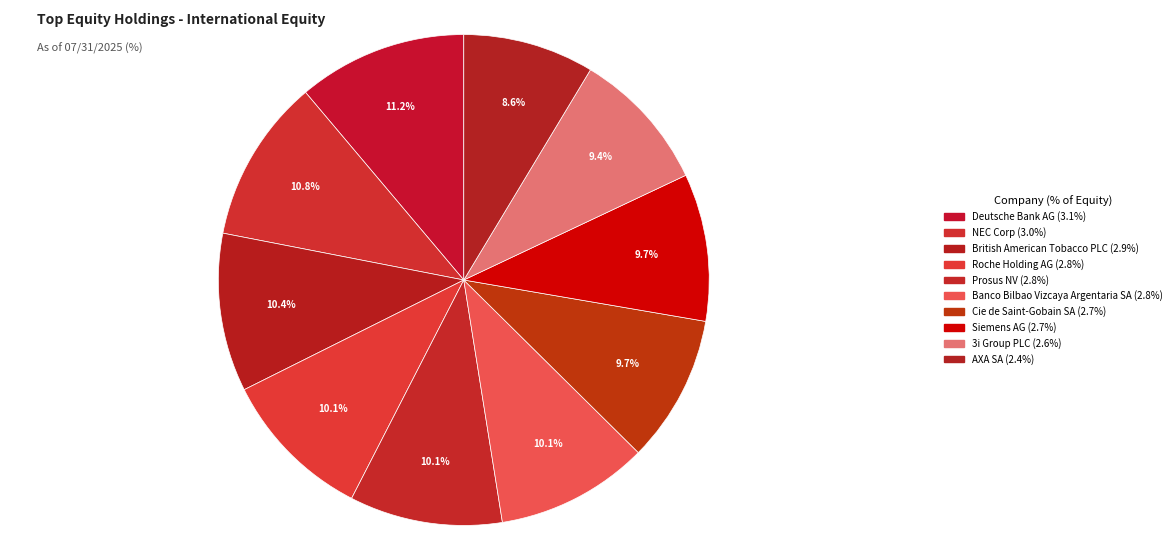

How many segments does this pie chart have?

10